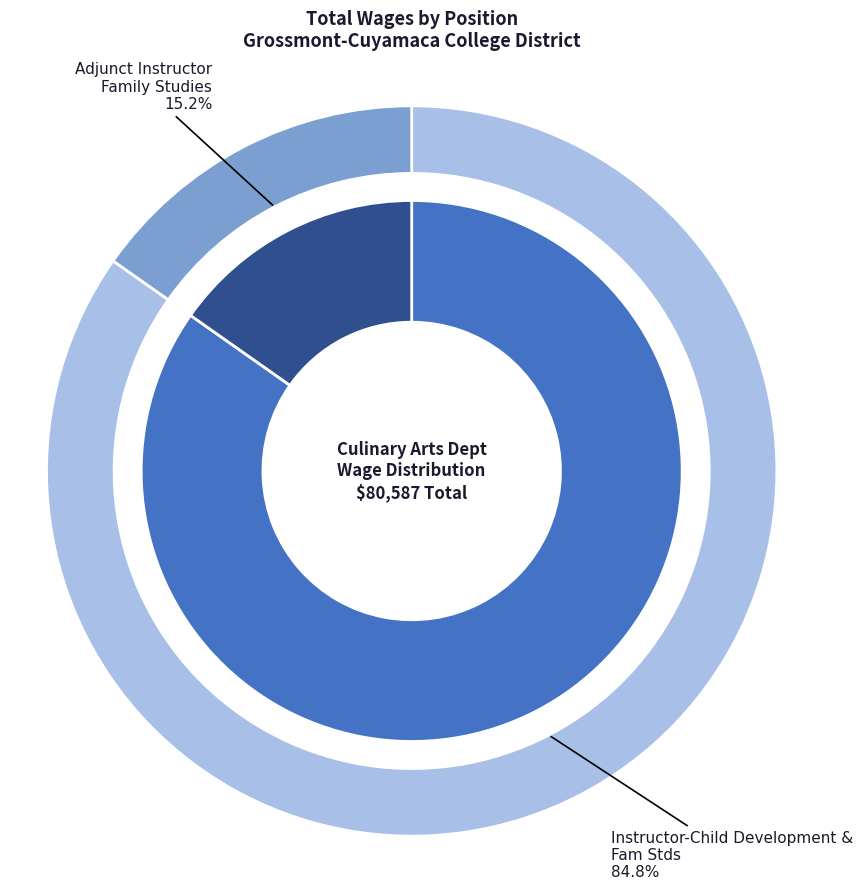

Between Adjunct Instructor - Family Studies and Instructor-Child Development & Fam Stds, which is larger?

Instructor-Child Development & Fam Stds